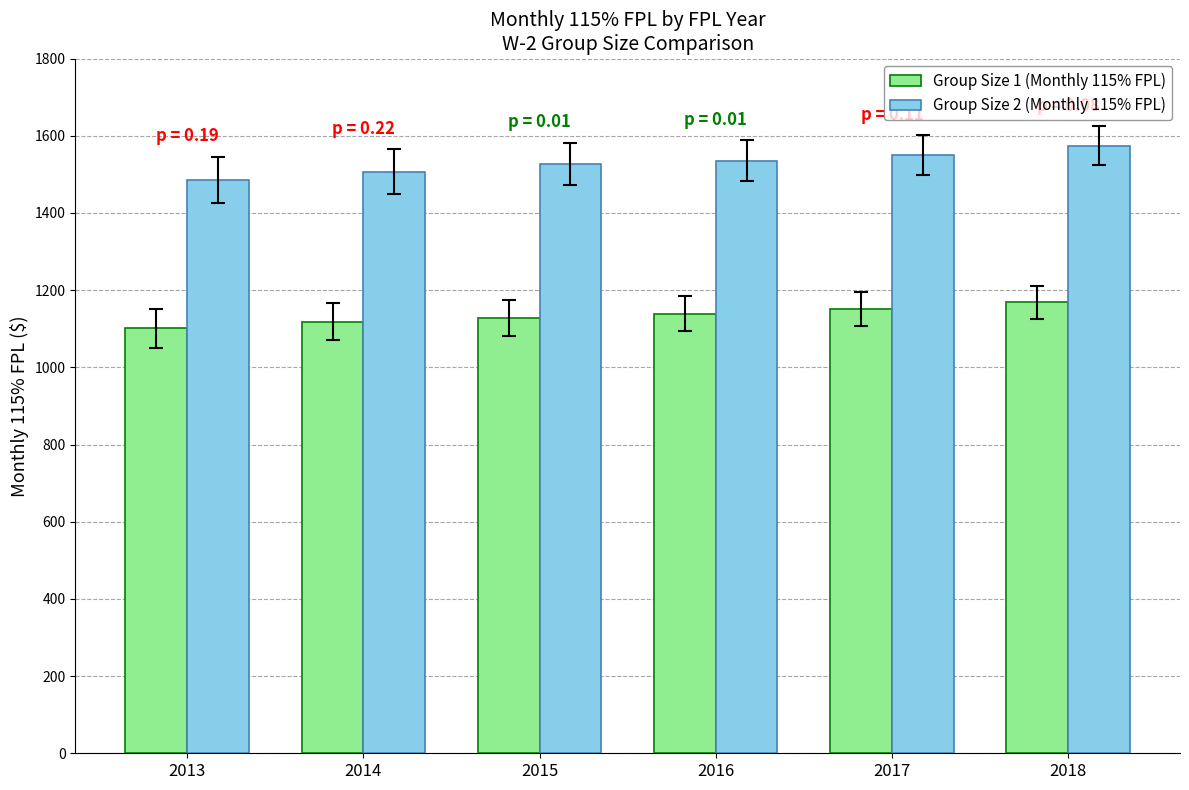

How many groups of bars are there?

6